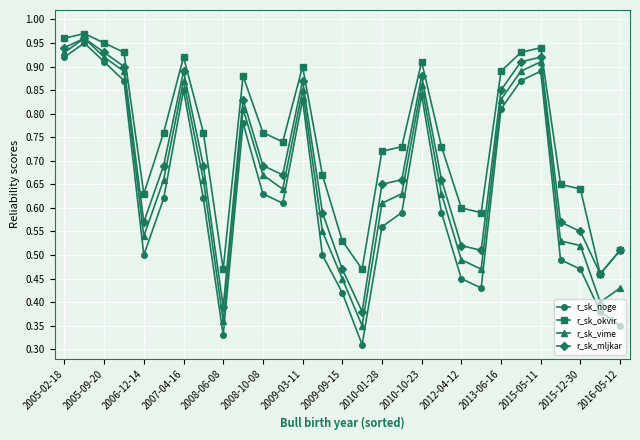

Is this an area chart (filled region under the line)?

No